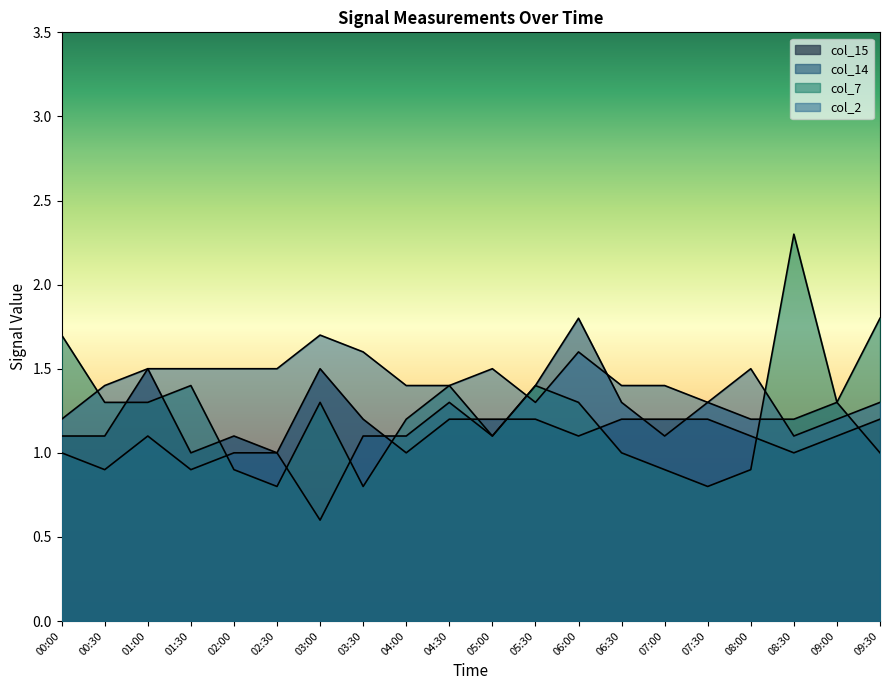

Rank the series at 00:00 from highest to lowest value.

col_7, col_2, col_15, col_14